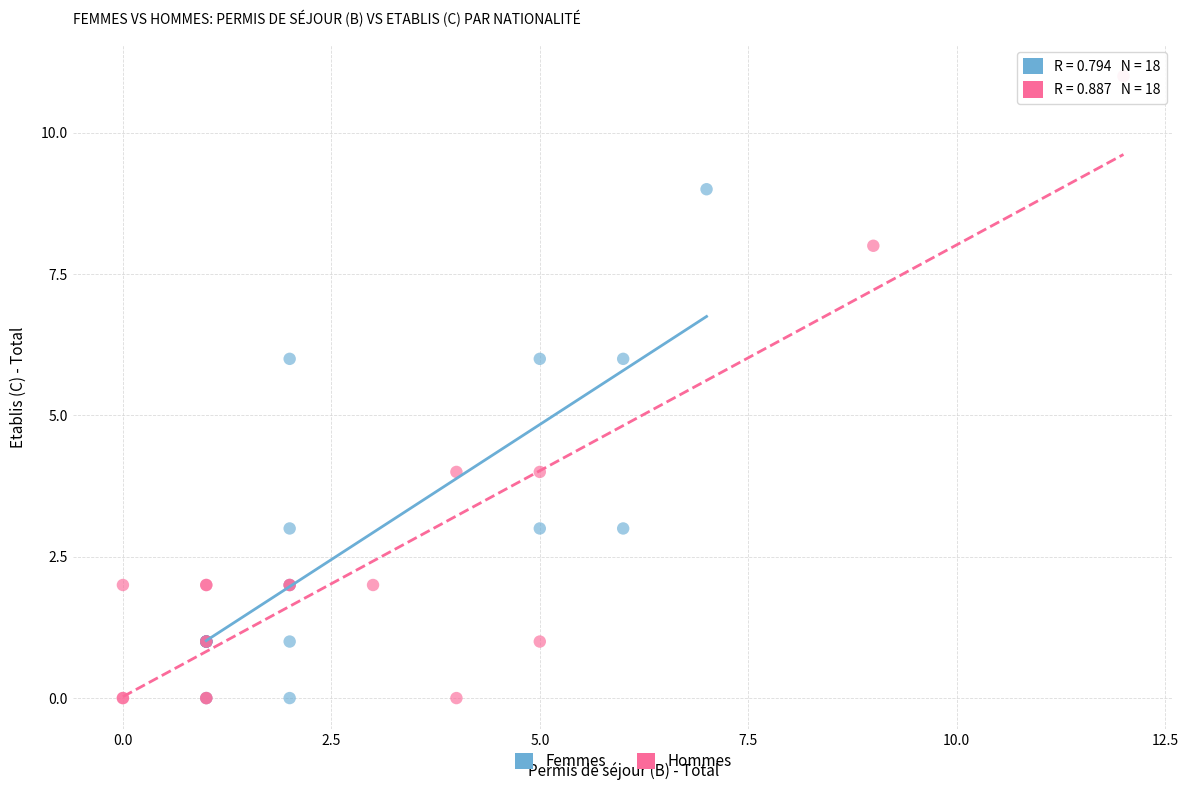

Which series contains the highest Y value?

Hommes